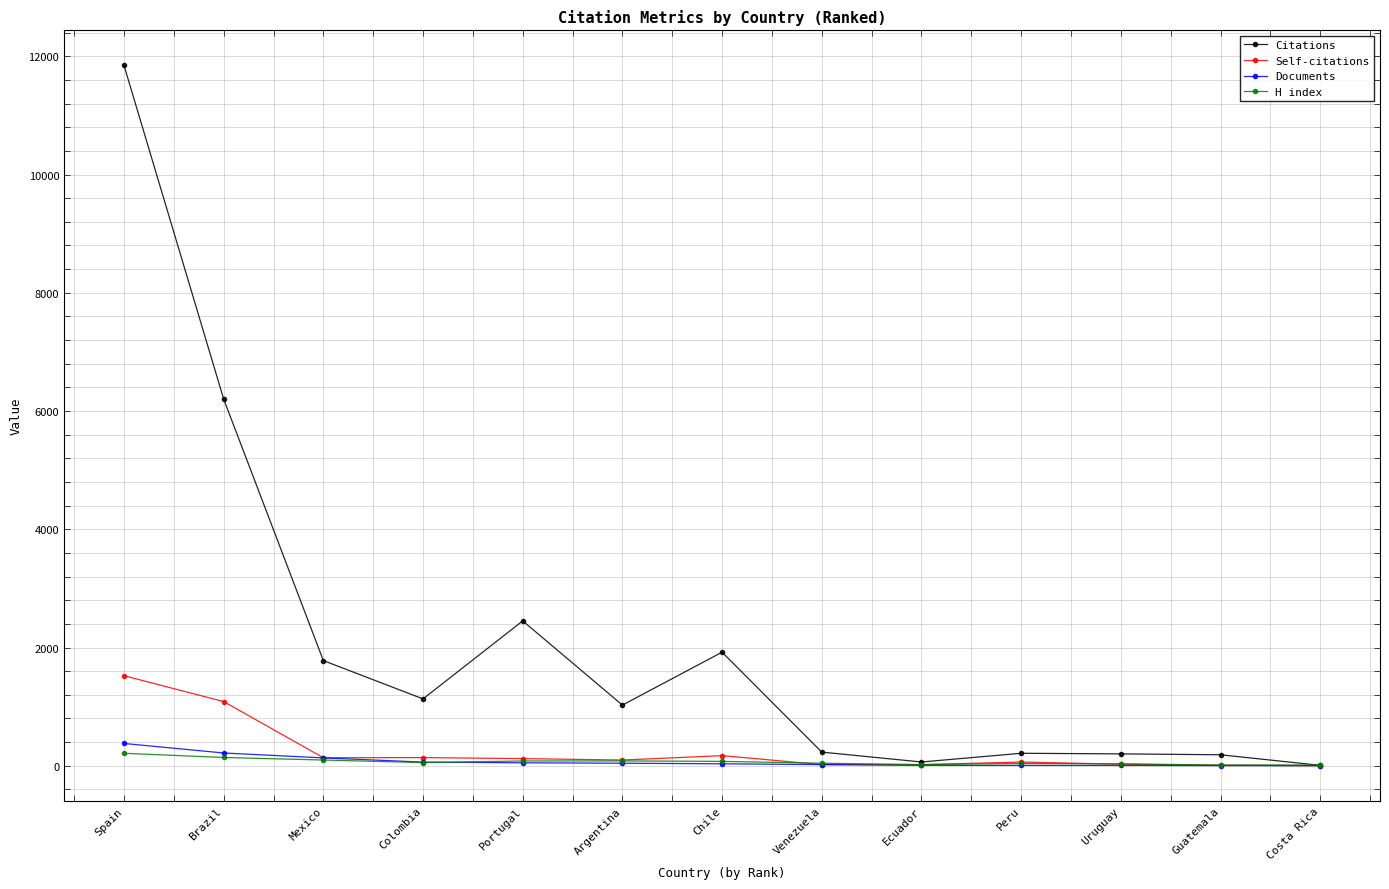

Is the value of H index at Brazil greater than the value of Self-citations at Uruguay?

Yes